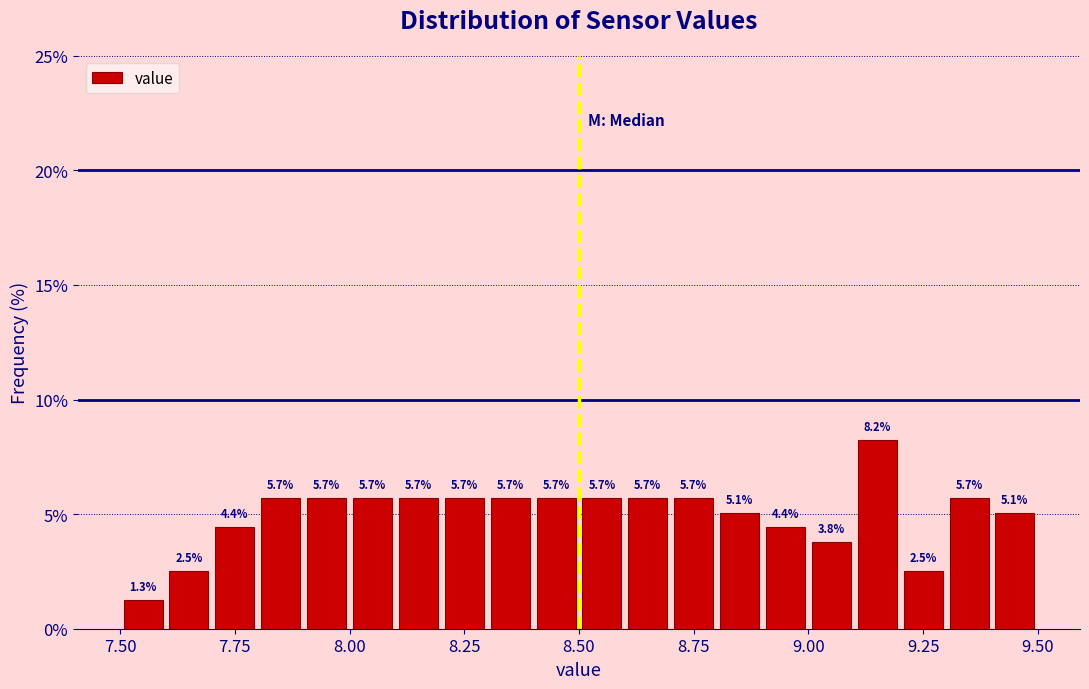

Read against the x-axis, roughly where is the centre of the tallest bar?

9.15